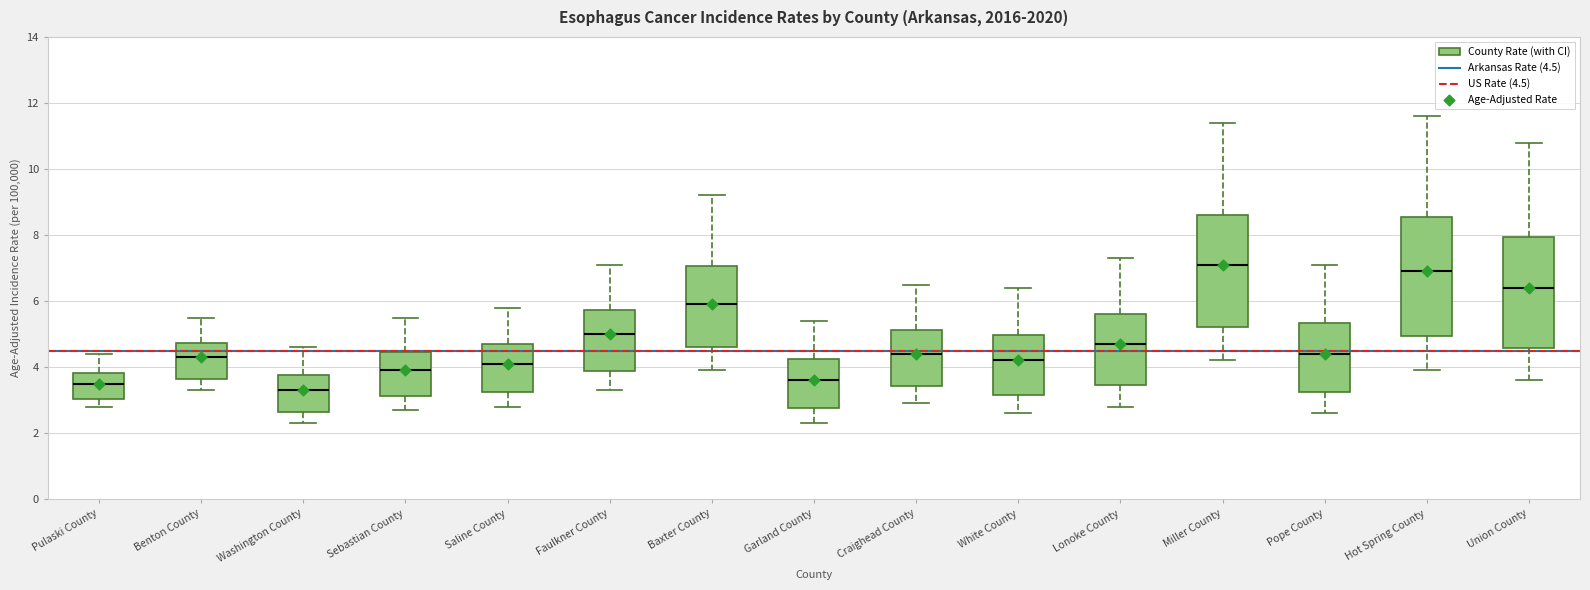

Where does the lower whisker of the box for Hot Spring County end on the y-axis? The values are not printed on the chart, so give them approximately, as read against the axis.

4.0